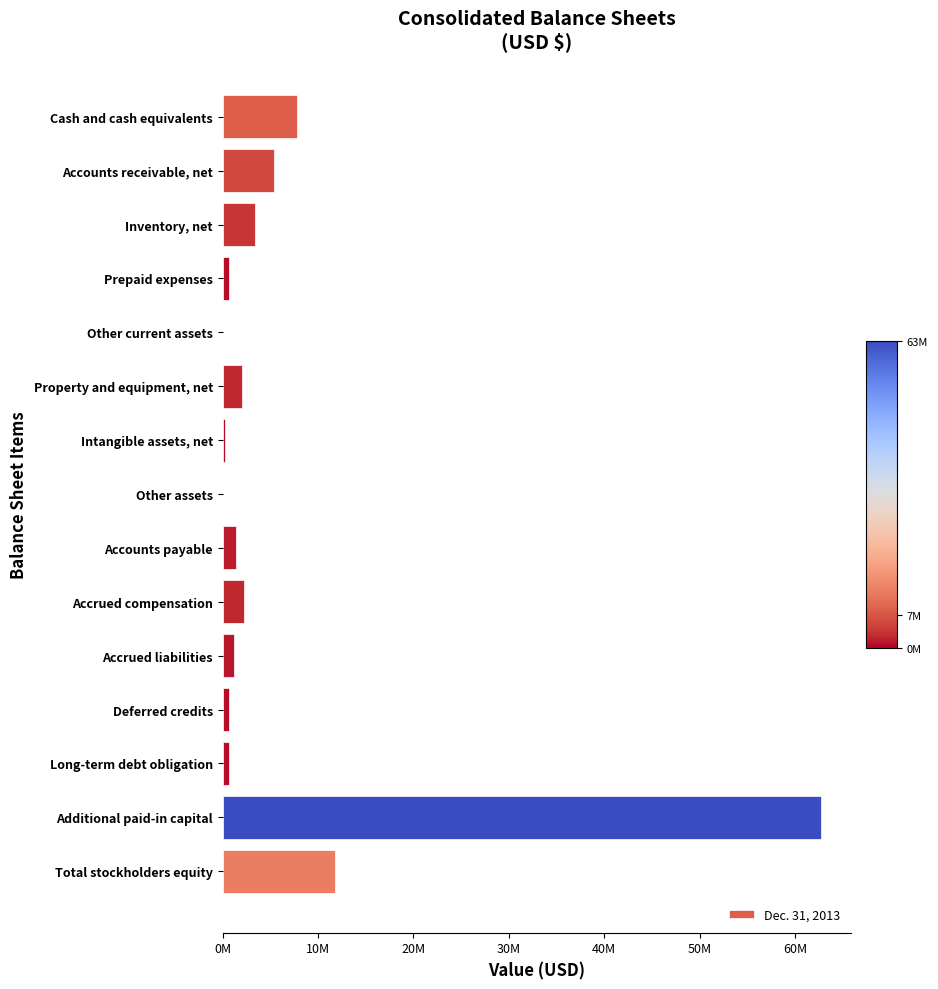

Are the bars grouped side by side (vs. stacked)?

No